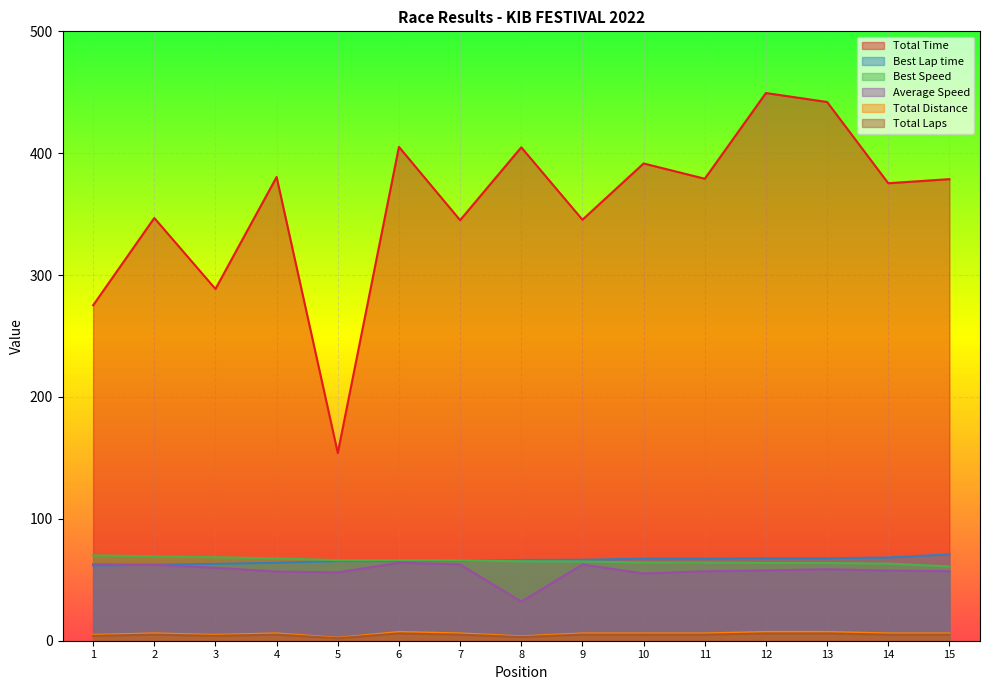

Is it true that Best Lap time equals 121.6 at 14?

False